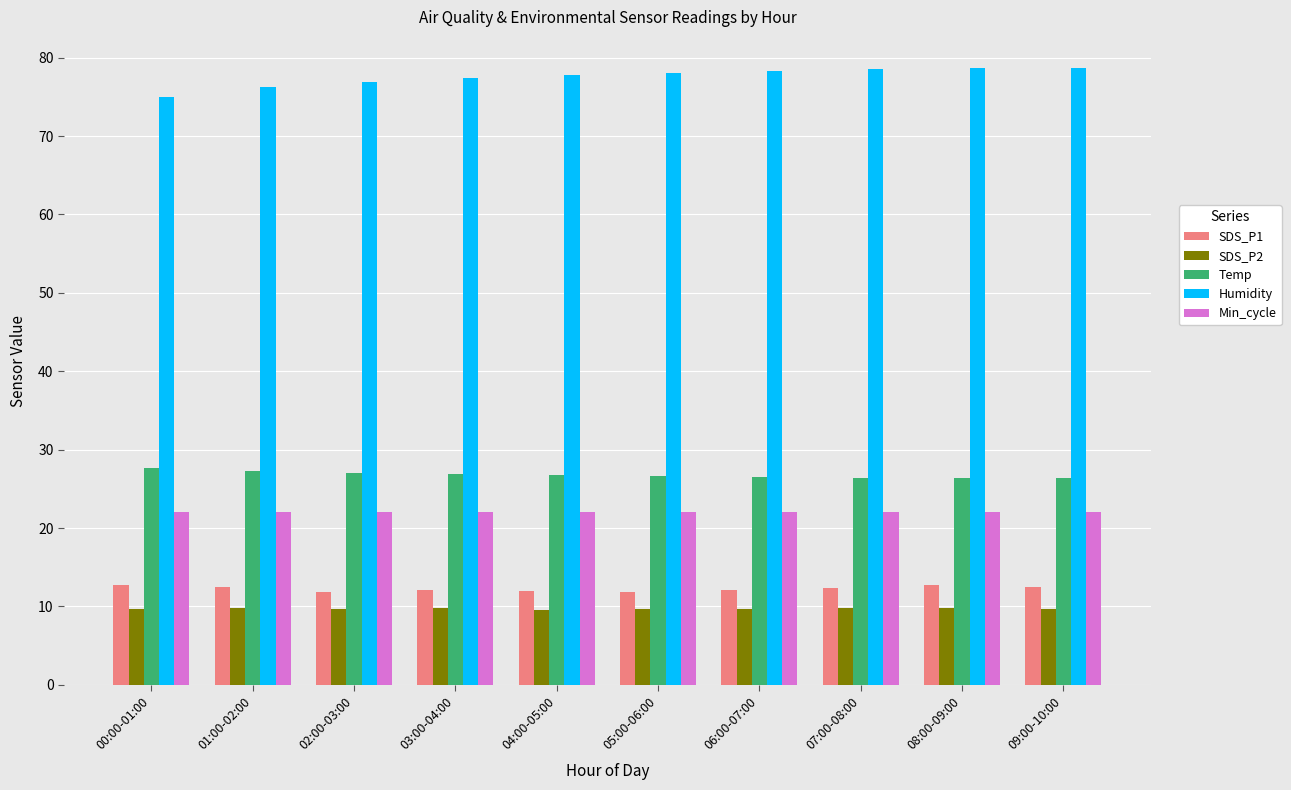

List the series in order of their peak value, highest first.

Humidity, Temp, Min_cycle, SDS_P1, SDS_P2